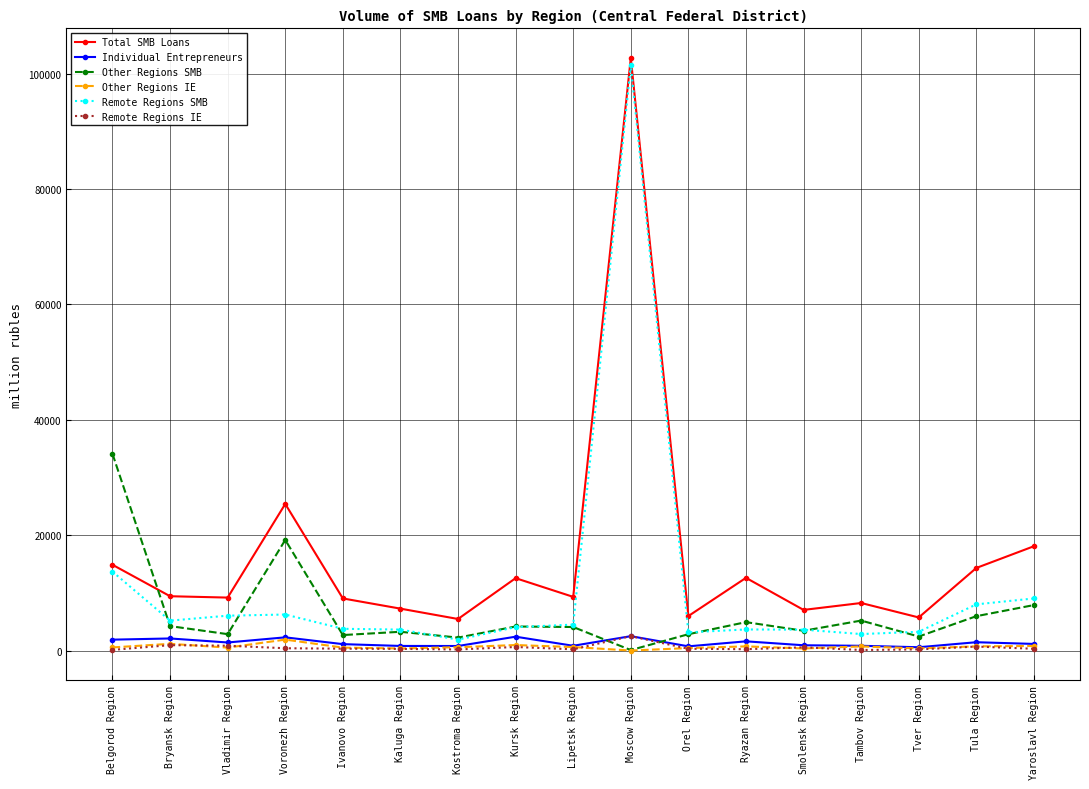

What is the difference between the Other Regions SMB values at Kursk Region and Moscow Region?

4090